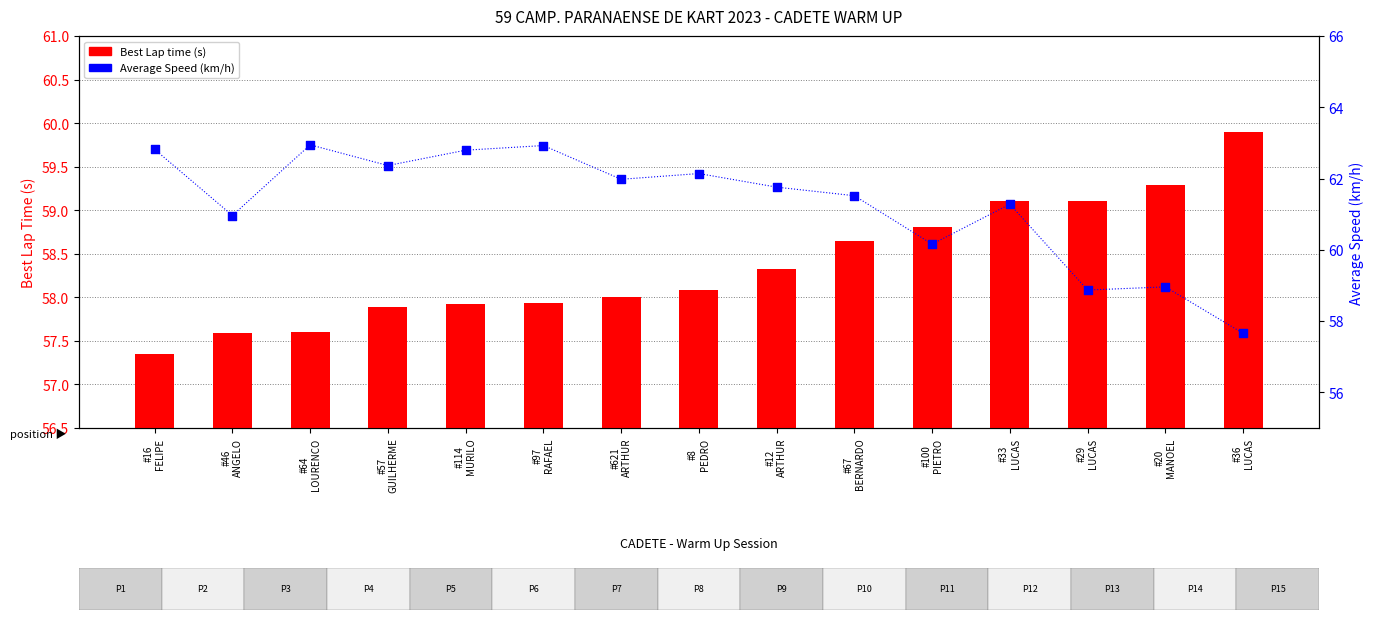

Which series has the largest Y range (max minus min)?

Average Speed (km/h)